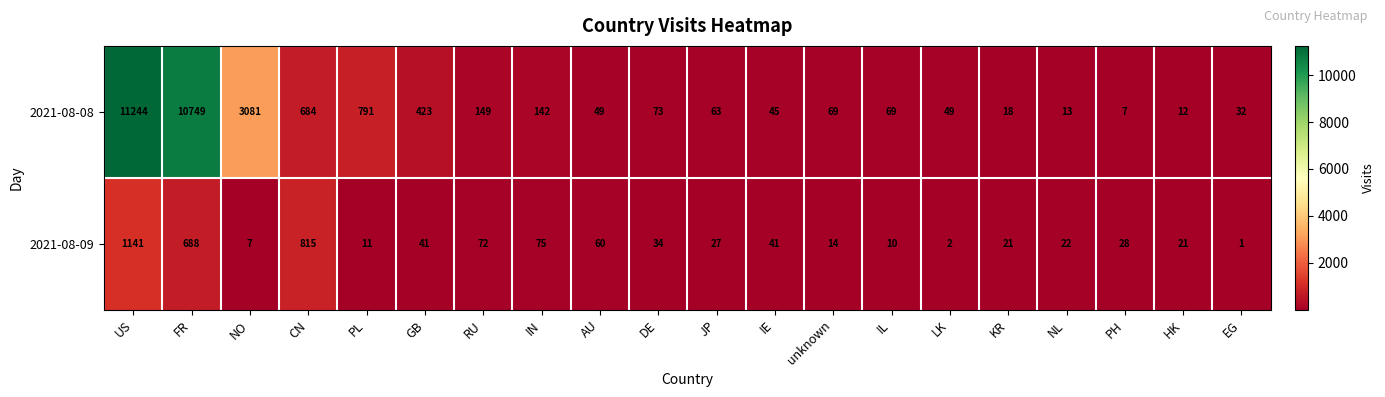

At which category is the sum across all series the highest?

US